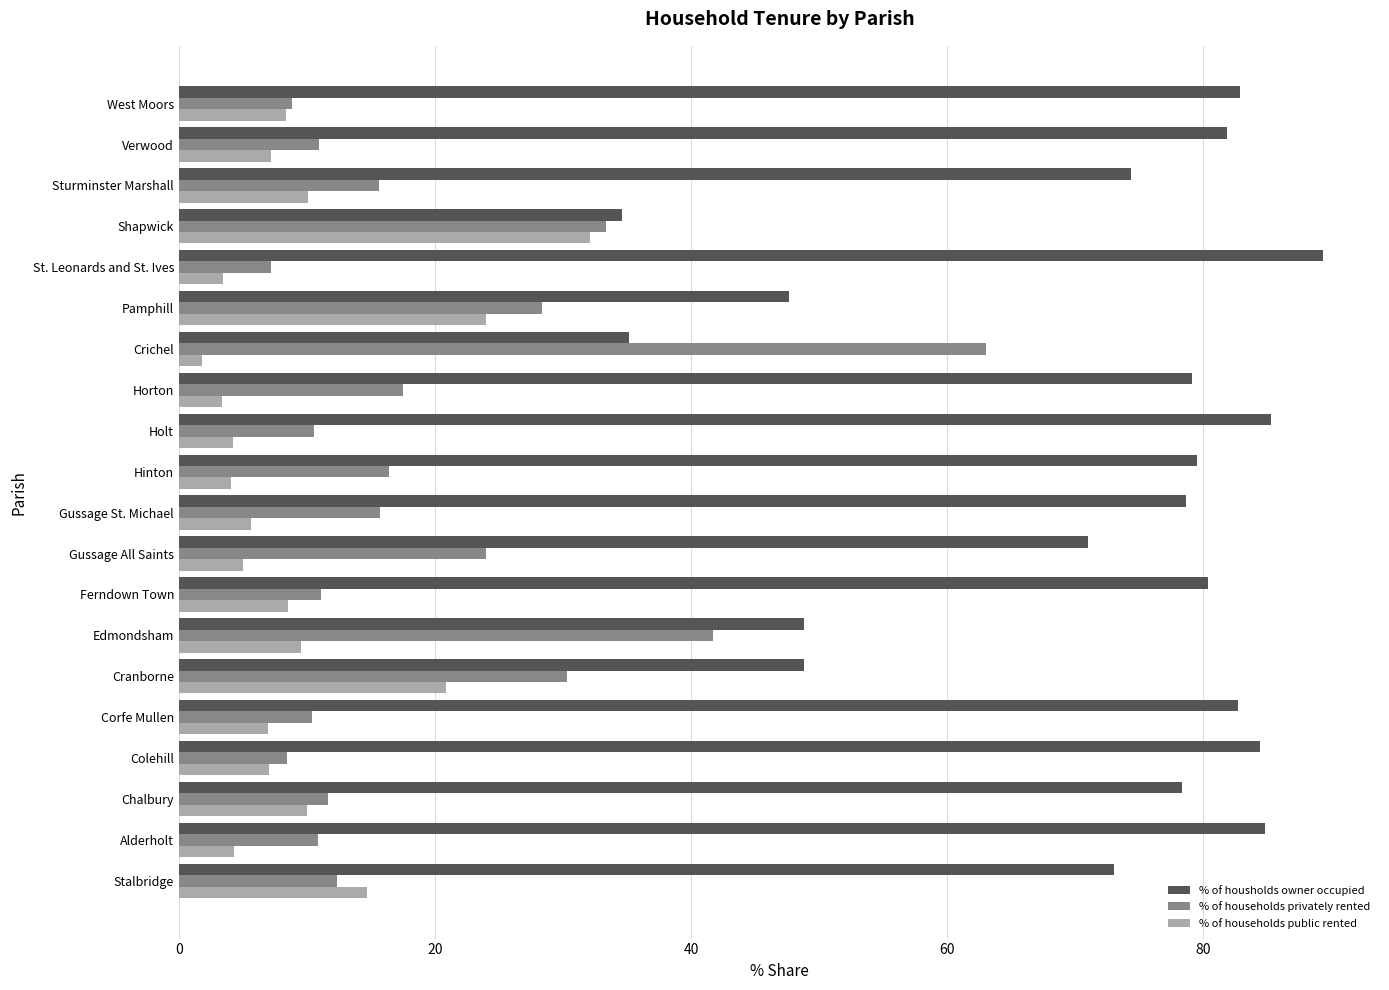

The value of % of households privately rented at Ferndown Town is 14.7. True or false?

False